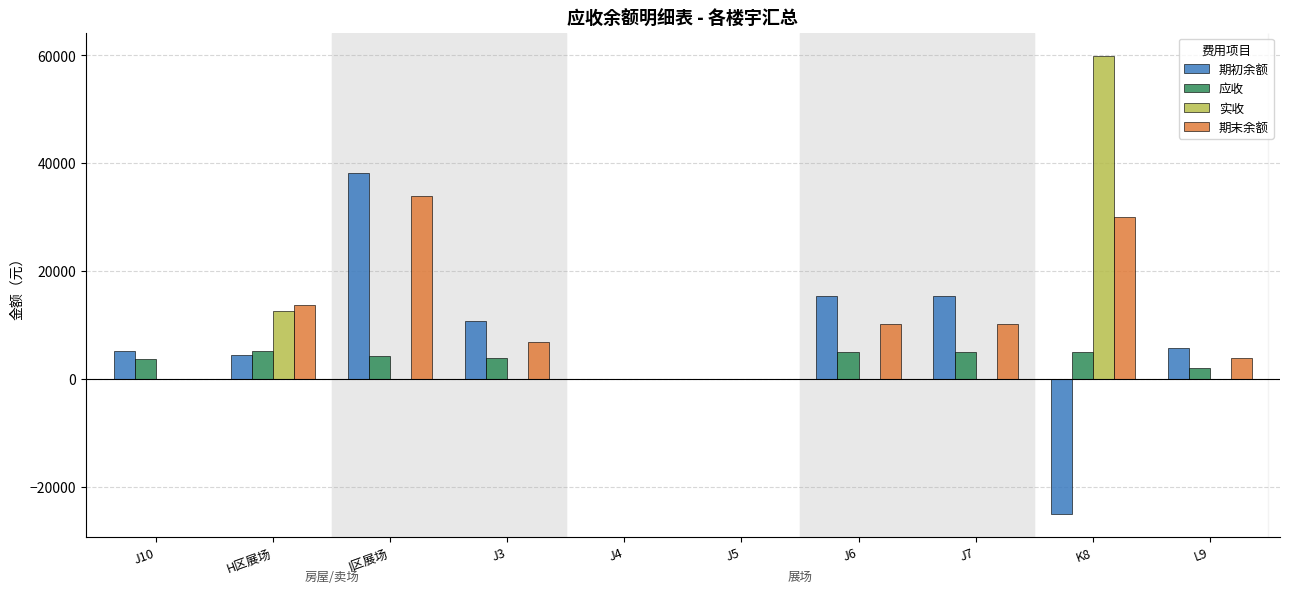

How many distinct data groups are displayed?

4